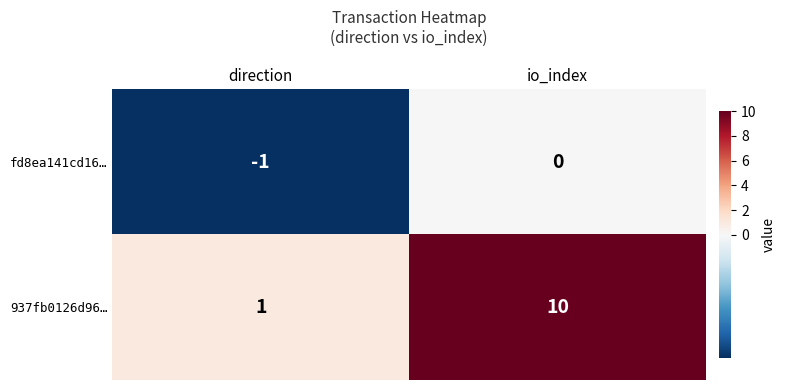

At which label does 937fb0126d96… reach its minimum?

direction